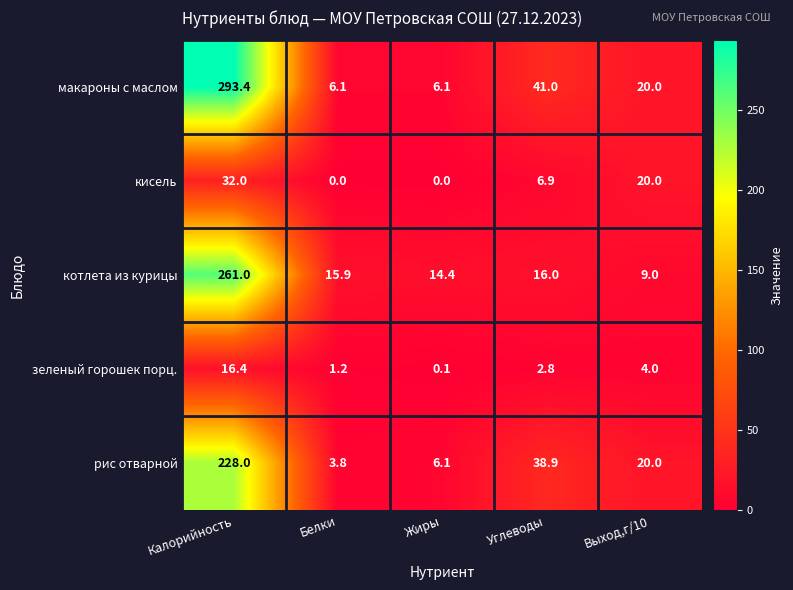

What is the difference between the second highest and second lowest values in the котлета из курицы series?

1.6